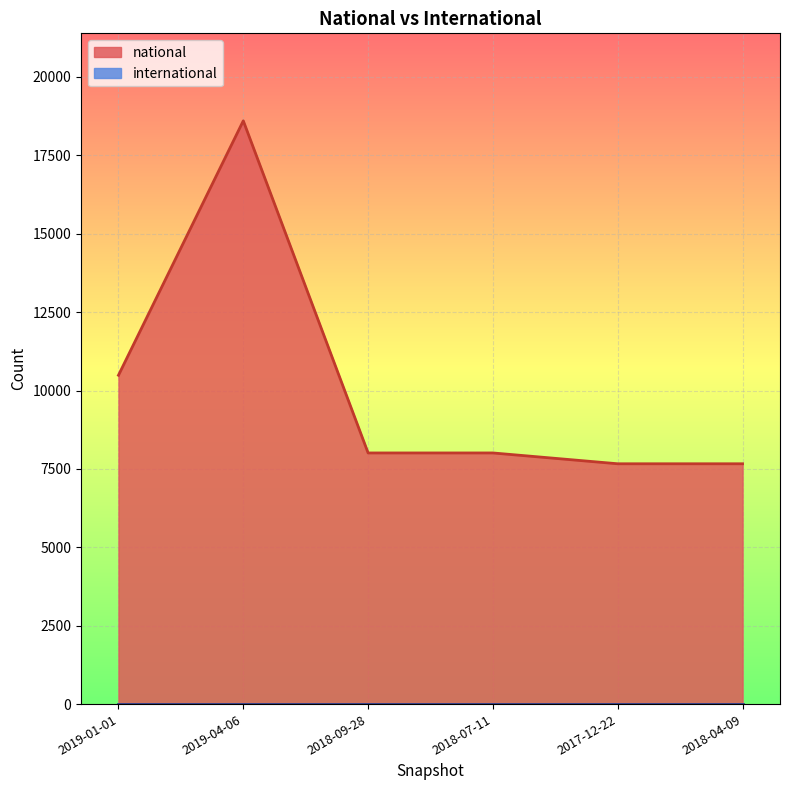

True or false: the data shows 9454 at 2019-04-06.

False